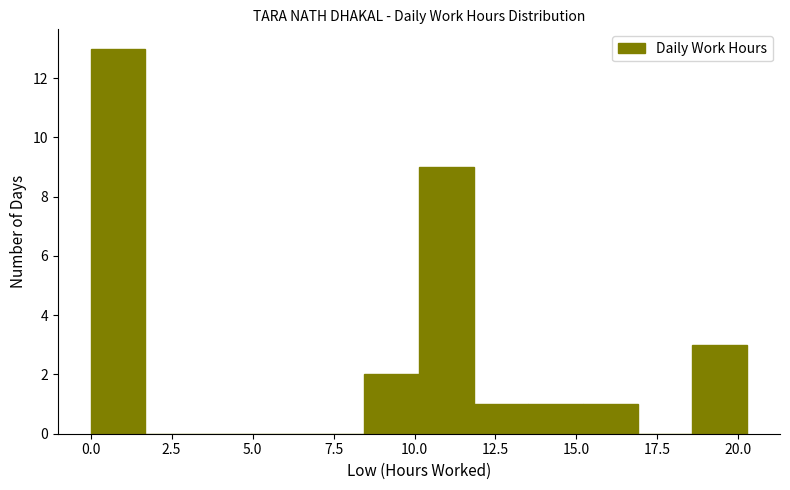

Around what value on the x-axis is the tallest bar? Give the approximate position of its centre, as read against the axis.

1.0